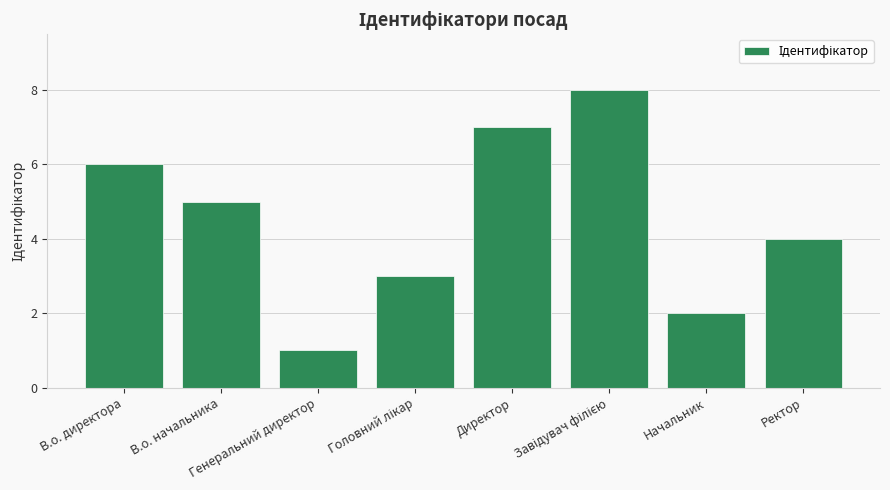

What is the difference between the maximum and minimum values?

7